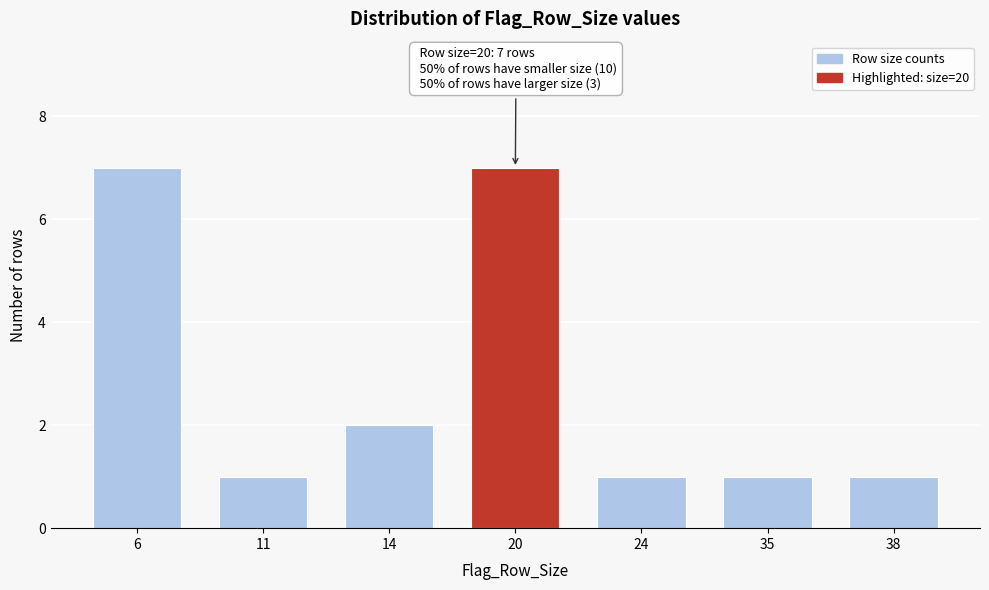

Reading left to right, what are all the values shown in this chart?

7	1	2	7	1	1	1